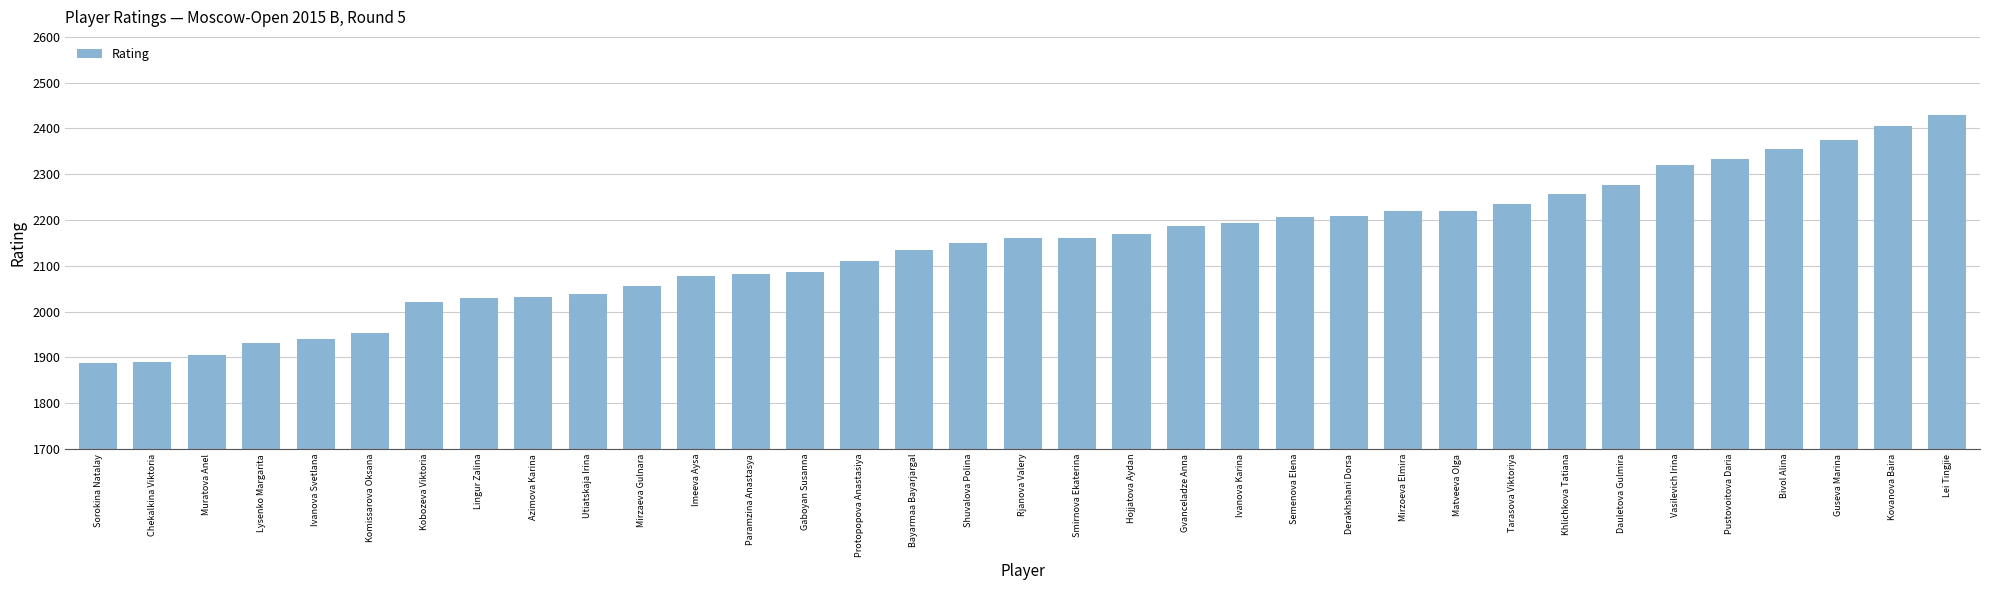

What is the difference between the maximum and second lowest values?

538